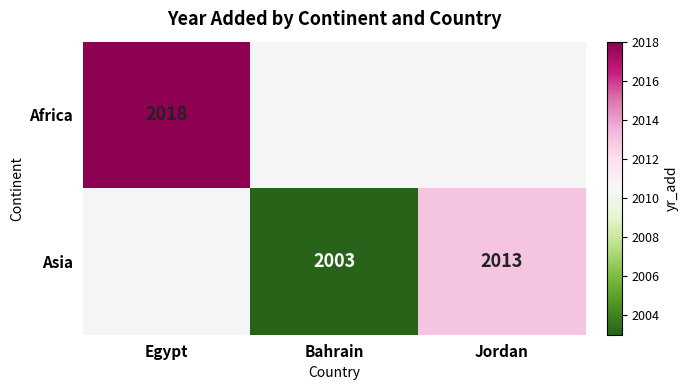

What is the greatest value displayed?

2018.0